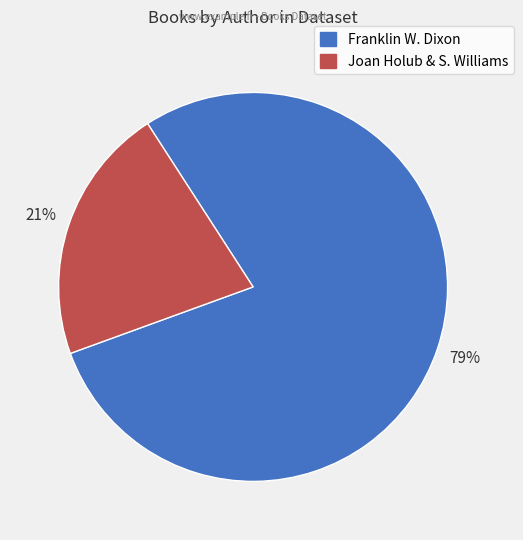

Is there a majority slice in this chart?

Yes